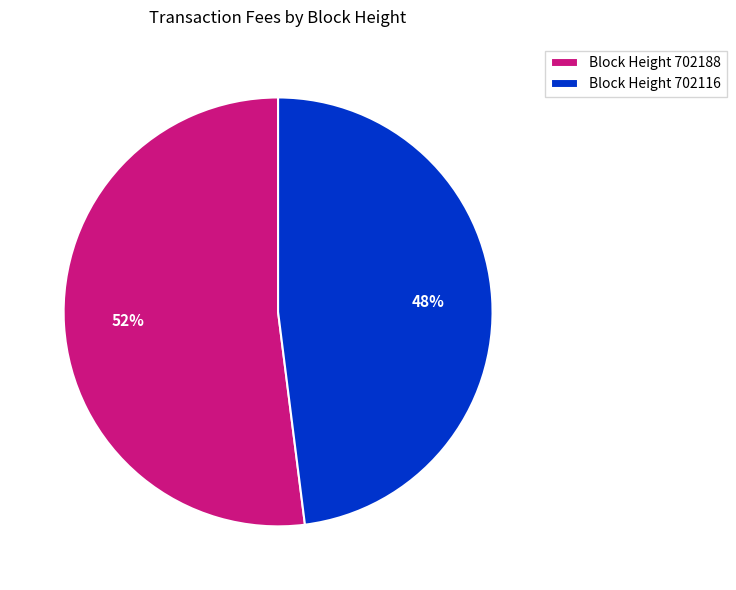

Combined, do Block Height 702188 and Block Height 702116 account for over 50%?

Yes